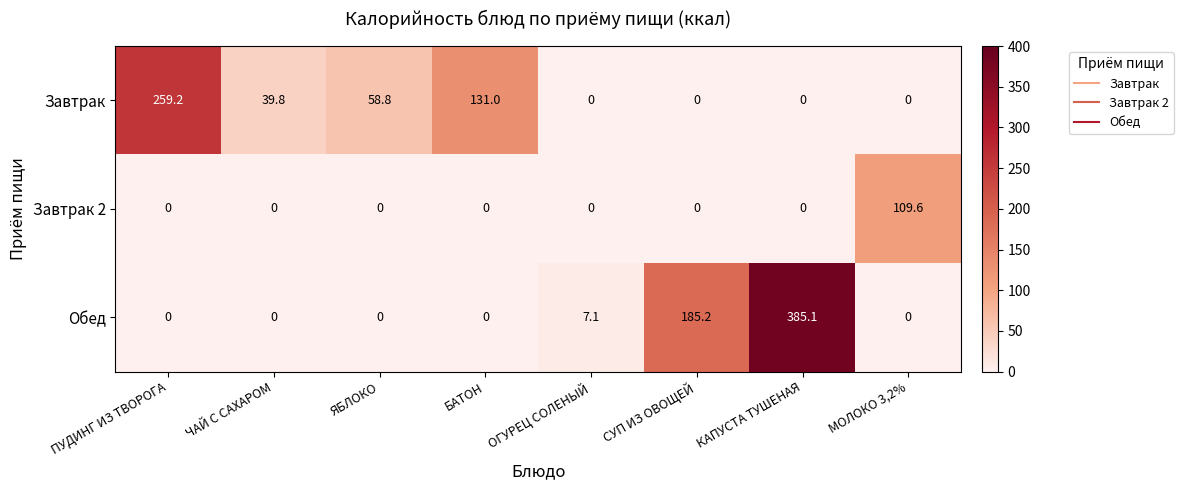

How many data points does each series have?

8